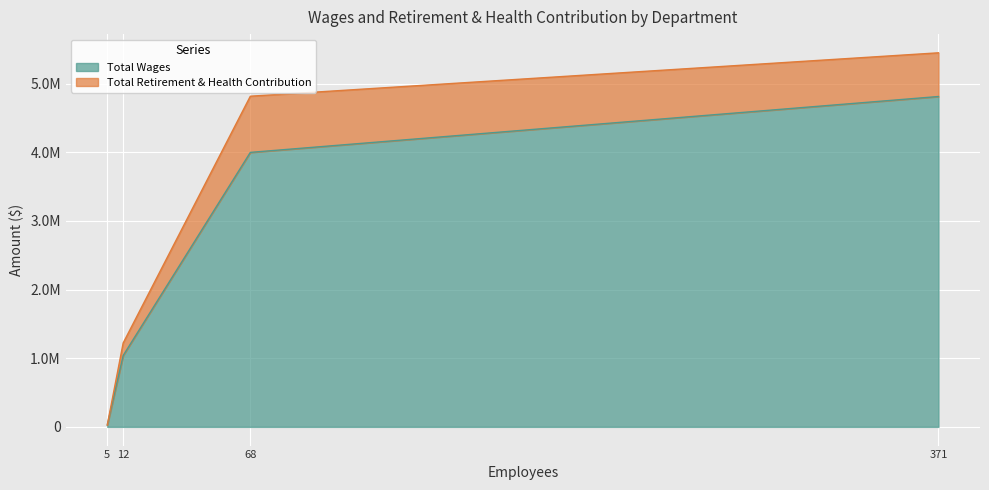

What is the average value?

2469497